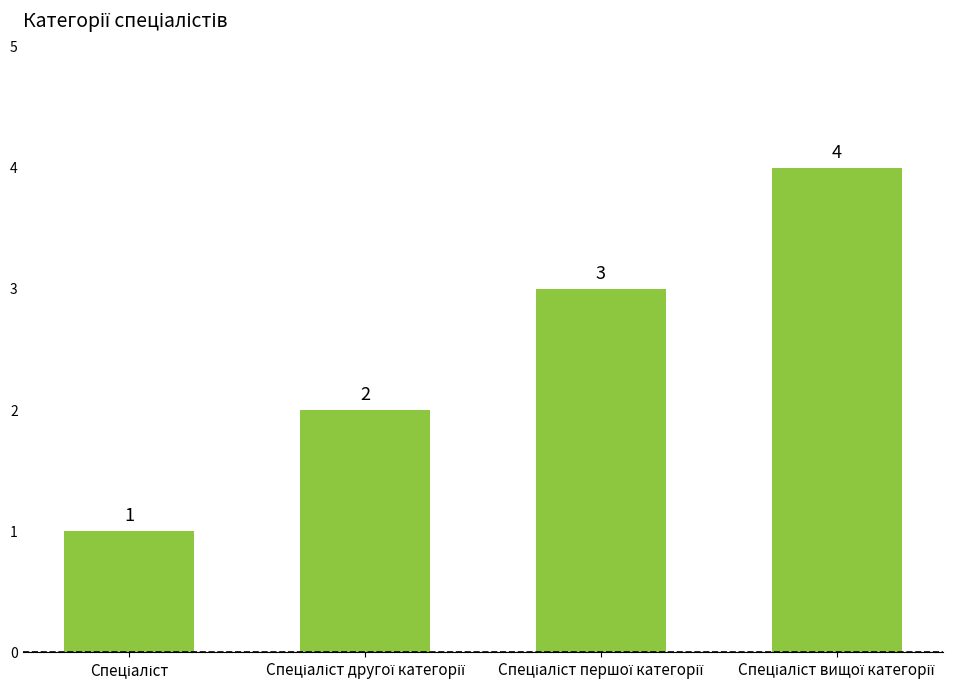

What is the sum of all values?

10